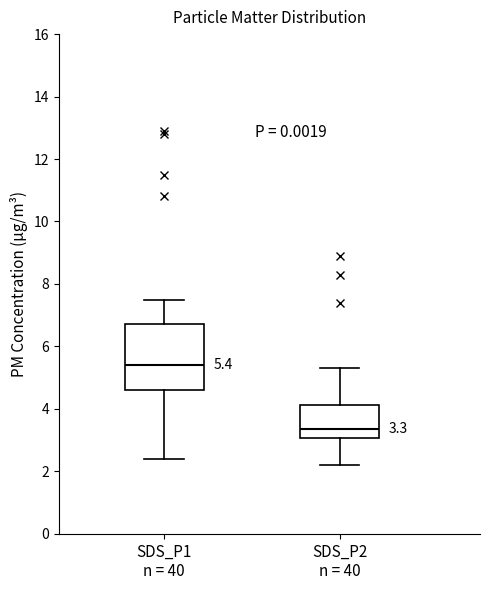

Which box has the highest median line?

SDS_P1 n = 40